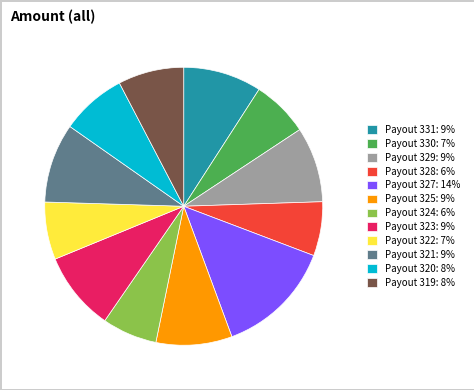

Between Payout 327: 14% and Payout 322: 7%, which is larger?

Payout 327: 14%